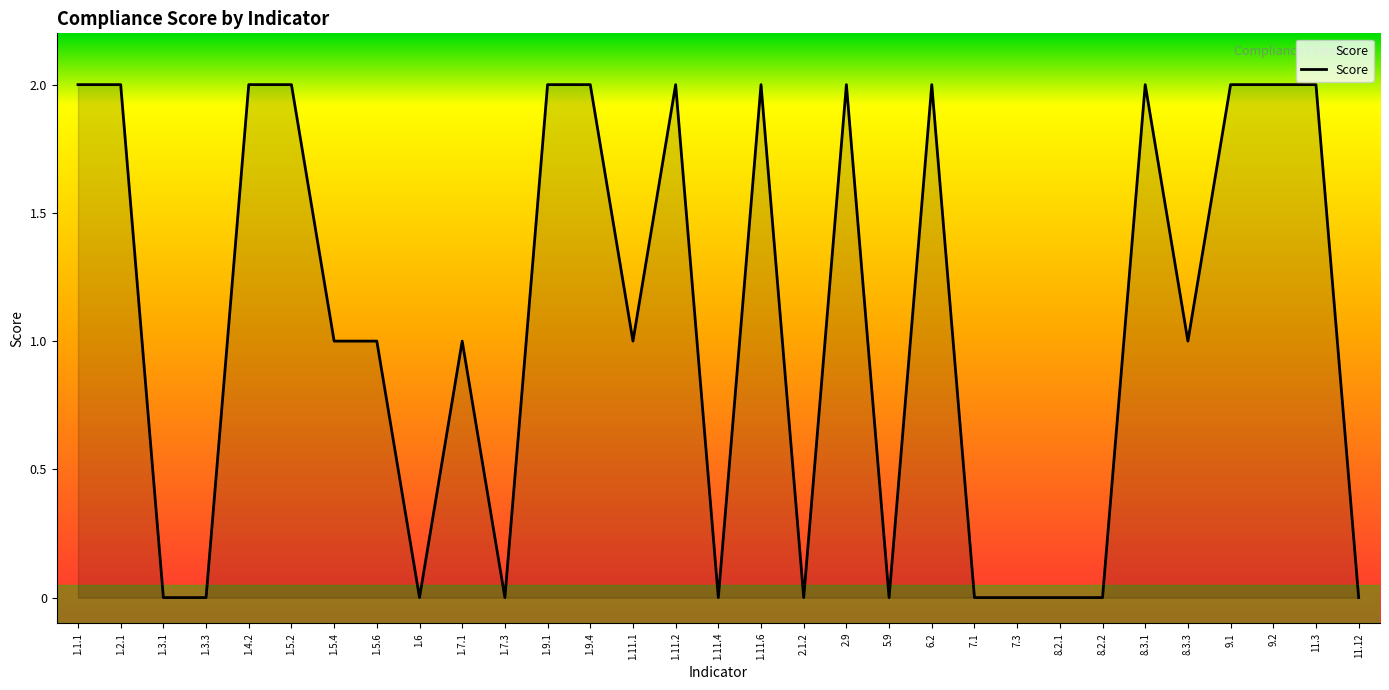

Approximately how many times larger is the value at 1.2.1 compared to 1.9.4?

1.0